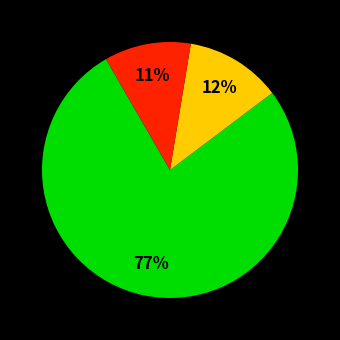

To the nearest percent, what is the difference between the largest and smallest slice percentages?

66%